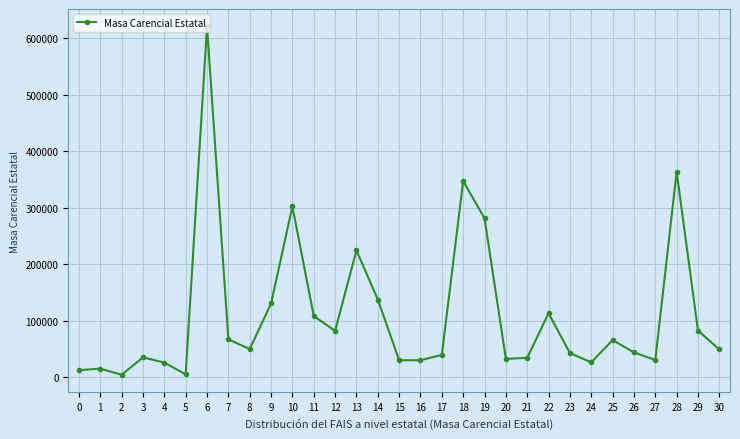

How many interior local valleys (lower than both neighbors) does the data have?

8